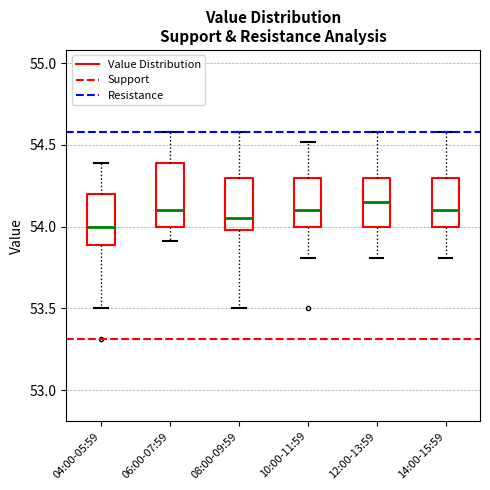

Where is the lower edge of the box for 12:00-13:59 on the y-axis? The values are not printed on the chart, so give them approximately, as read against the axis.

54.00